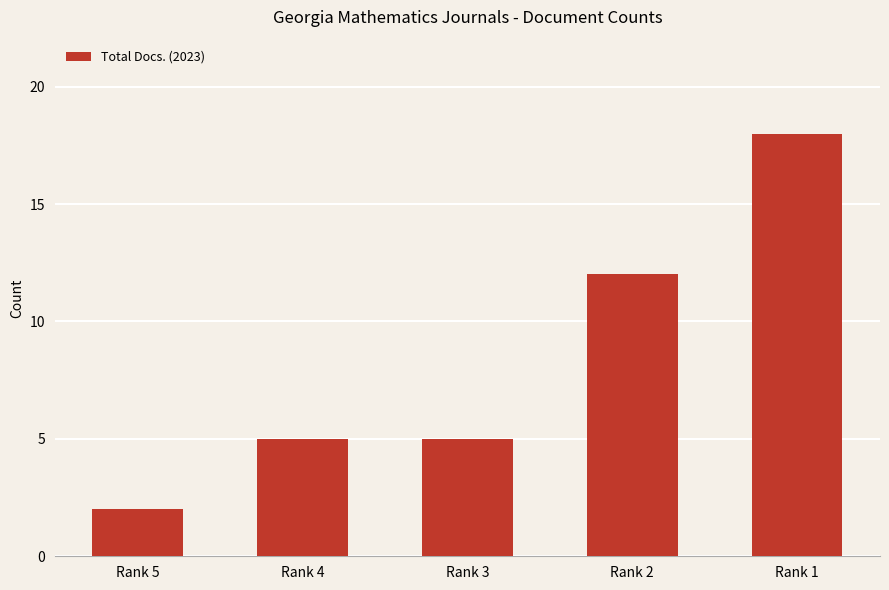

Reading left to right, what are all the values shown in this chart?

Rank 5=2	Rank 4=5	Rank 3=5	Rank 2=12	Rank 1=18